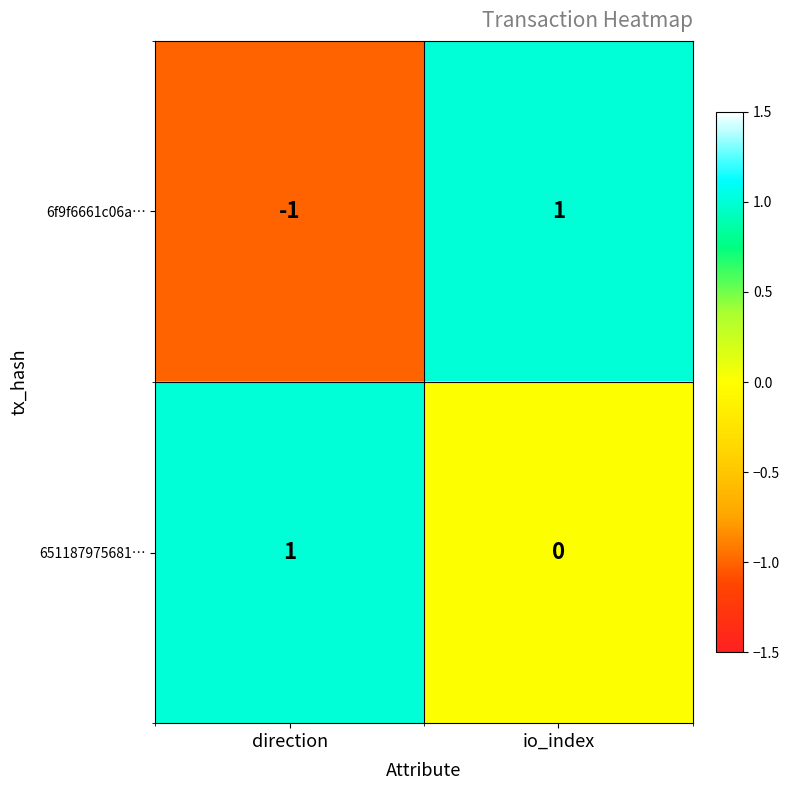

At which category is the sum across all series the highest?

io_index